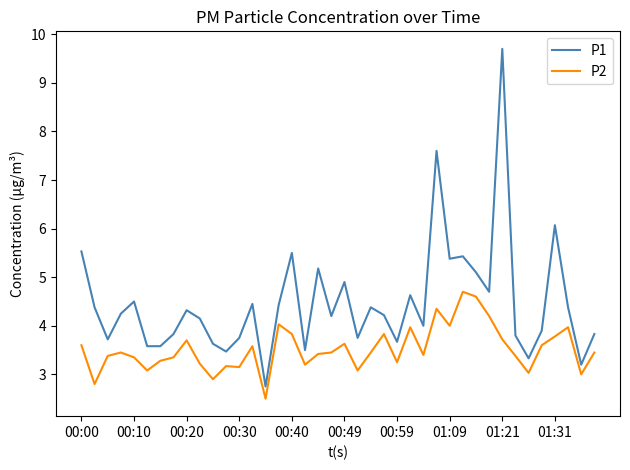

What are all the series names shown in the legend?

P1, P2